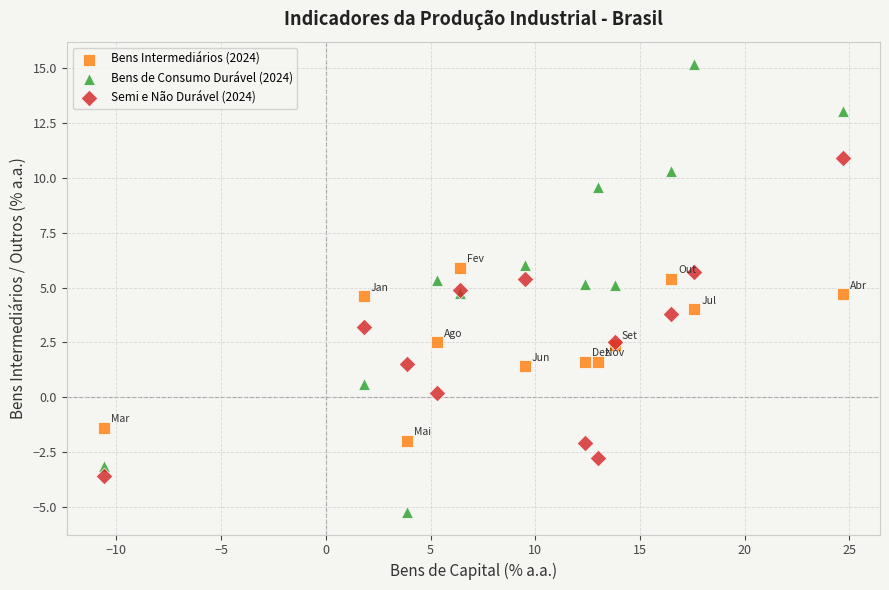

Which series reaches the minimum Y coordinate?

Bens de Consumo Durável (2024)